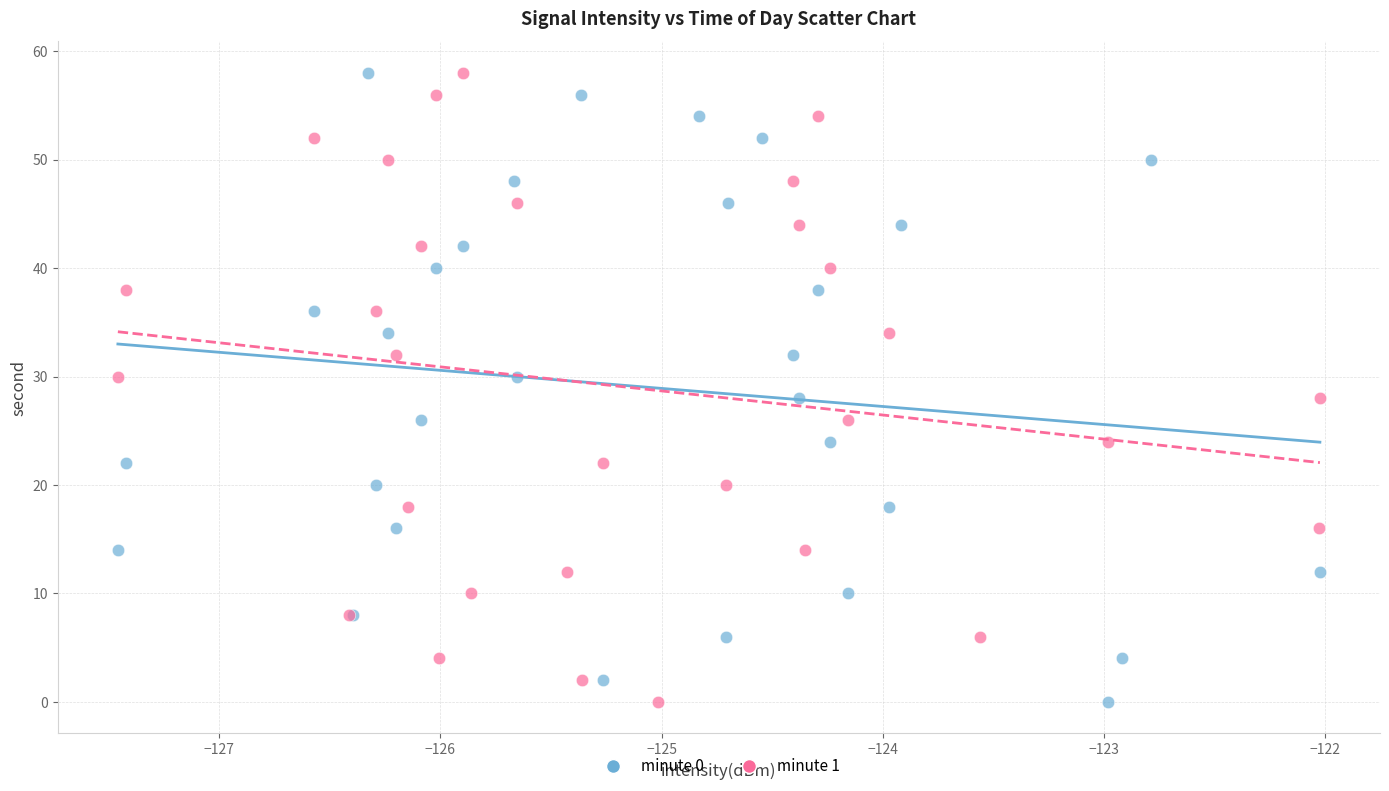

What are all the series names shown in the legend?

minute 0, minute 1